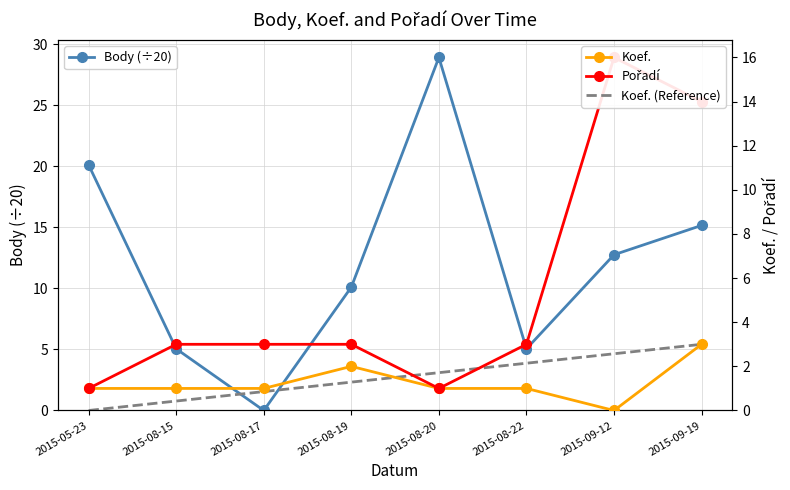

What is the difference between the maximum and second lowest values in the Koef. series?

2.0